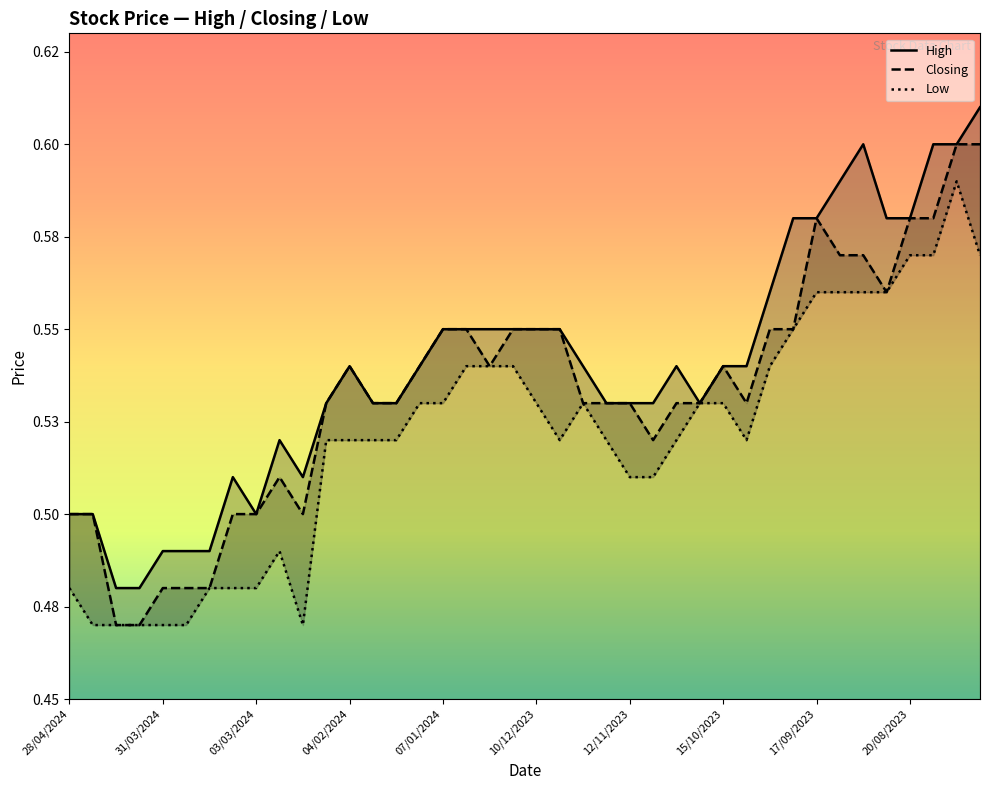

Reading left to right, transcribe all the data shown in this chart.

High: 0.5	0.5	0.5	0.5	0.5	0.5	0.5	0.5	0.5	0.5	0.5	0.5	0.5	0.5	0.5	0.5	0.6	0.6	0.6	0.6	0.6	0.6	0.5	0.5	0.5	0.5	0.5	0.5	0.5	0.5	0.6	0.6	0.6	0.6	0.6	0.6	0.6	0.6	0.6	0.6
Closing: 0.5	0.5	0.5	0.5	0.5	0.5	0.5	0.5	0.5	0.5	0.5	0.5	0.5	0.5	0.5	0.5	0.6	0.6	0.5	0.6	0.6	0.6	0.5	0.5	0.5	0.5	0.5	0.5	0.5	0.5	0.6	0.6	0.6	0.6	0.6	0.6	0.6	0.6	0.6	0.6
Low: 0.5	0.5	0.5	0.5	0.5	0.5	0.5	0.5	0.5	0.5	0.5	0.5	0.5	0.5	0.5	0.5	0.5	0.5	0.5	0.5	0.5	0.5	0.5	0.5	0.5	0.5	0.5	0.5	0.5	0.5	0.5	0.6	0.6	0.6	0.6	0.6	0.6	0.6	0.6	0.6